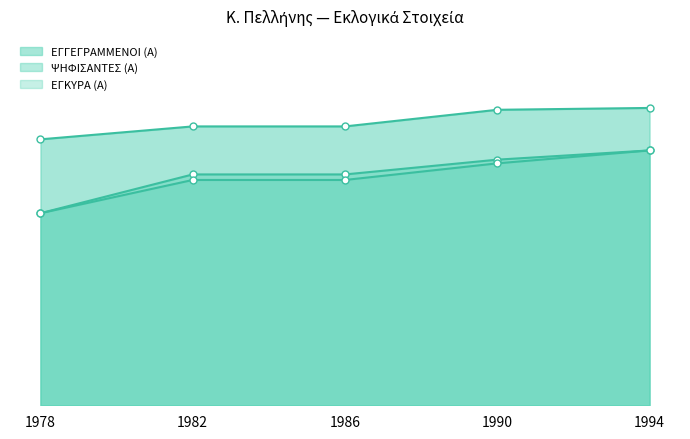

Where is ΨΗΦΙΣΑΝΤΕΣ (Α) nearest to the value 121?

1982